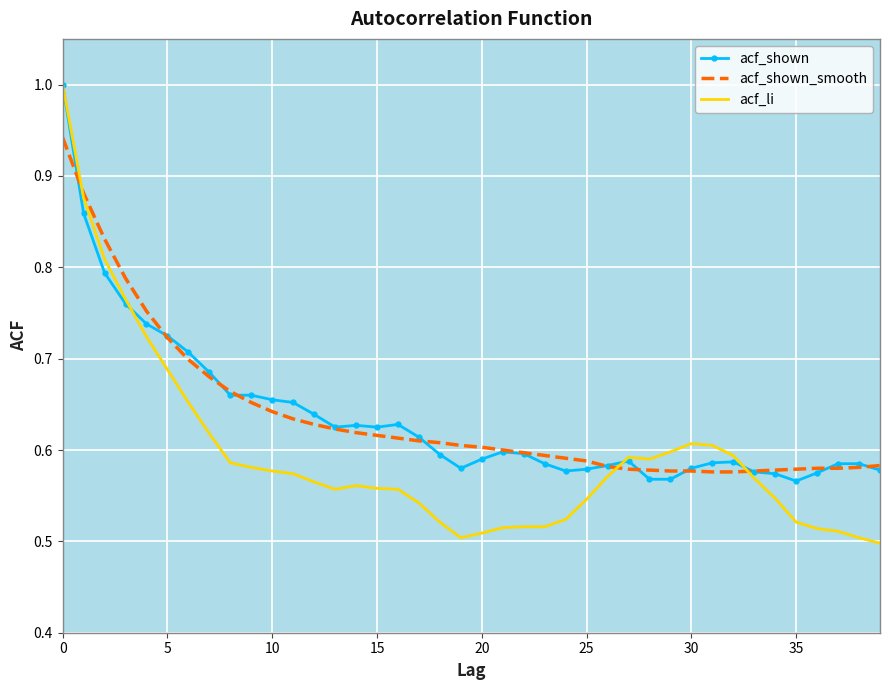

What is the greatest value displayed?

1.0